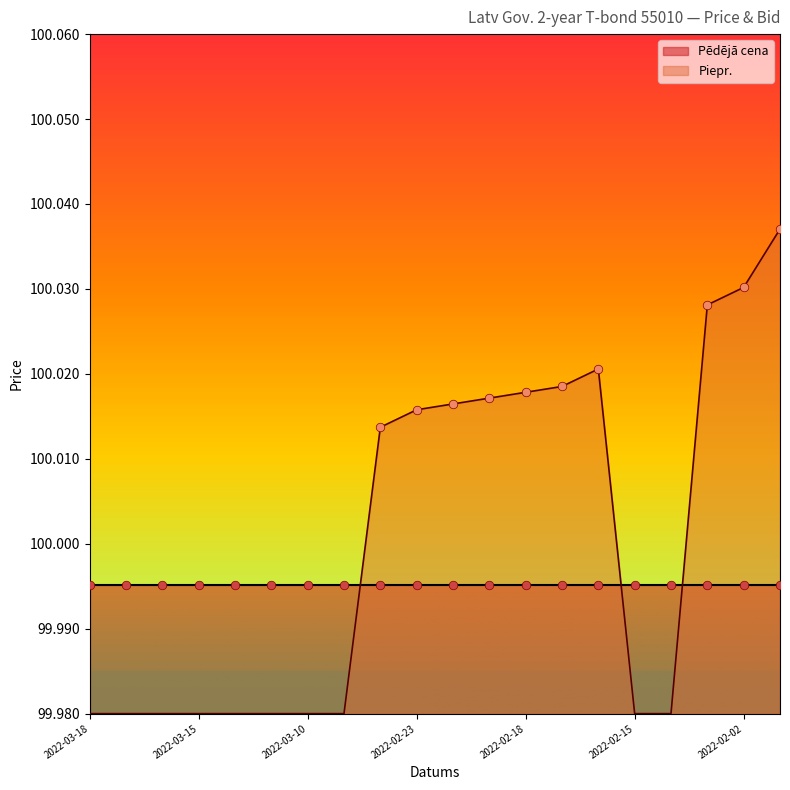

At which category is the sum across all series the highest?

2022-02-01